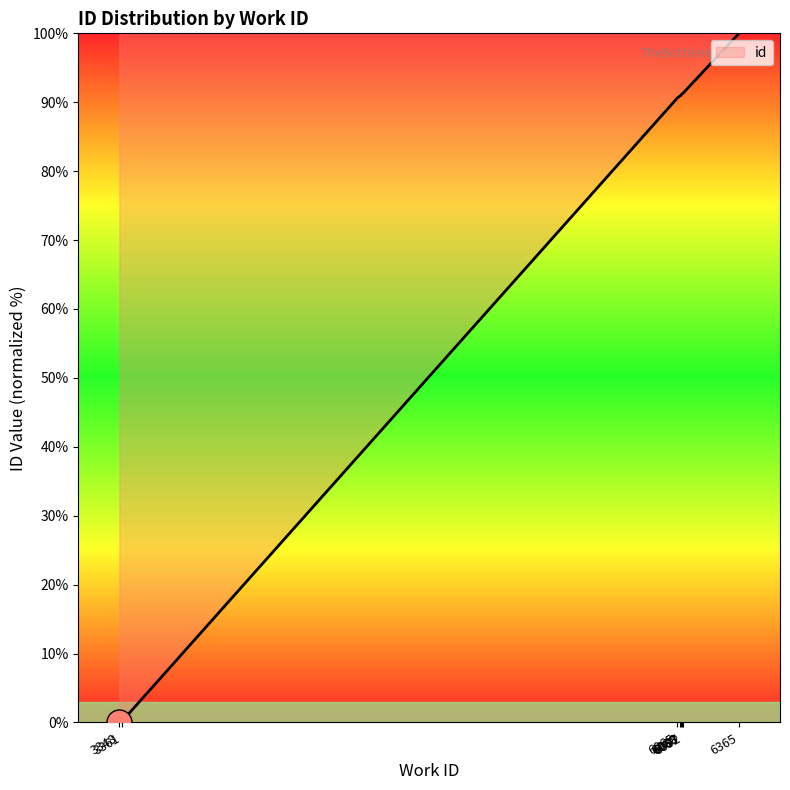

Which label corresponds to the largest value in the chart?

6365